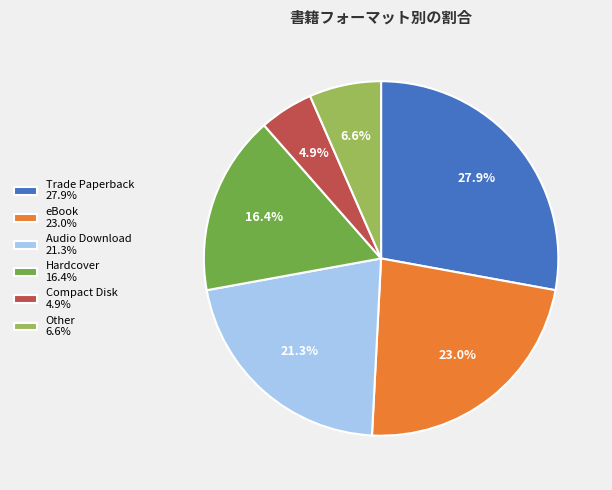

Is there any slice that represents more than half of the pie?

No